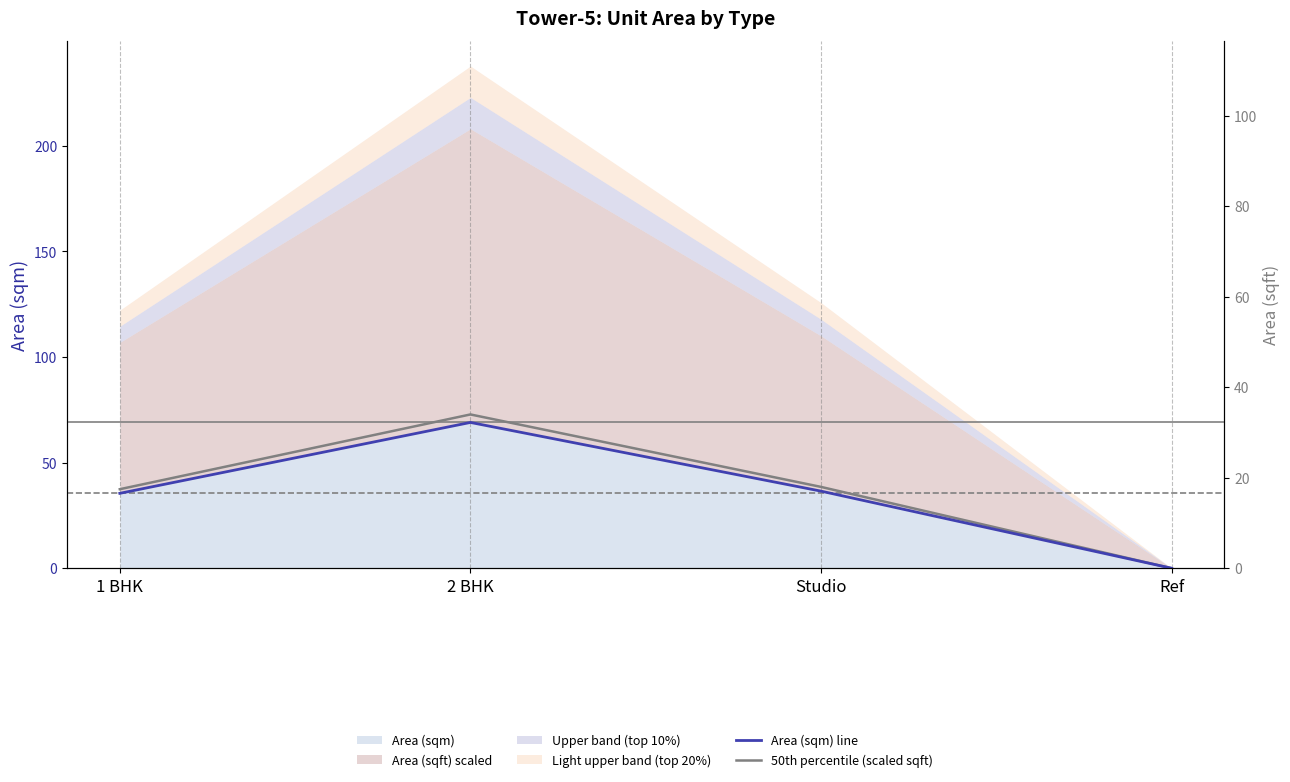

Reading left to right, list all the values displayed in this chart.

Area (sqm) line: 35.5	69.0	36.5	0.0
50th percentile (scaled sqft): 37.4	72.8	38.5	0.0